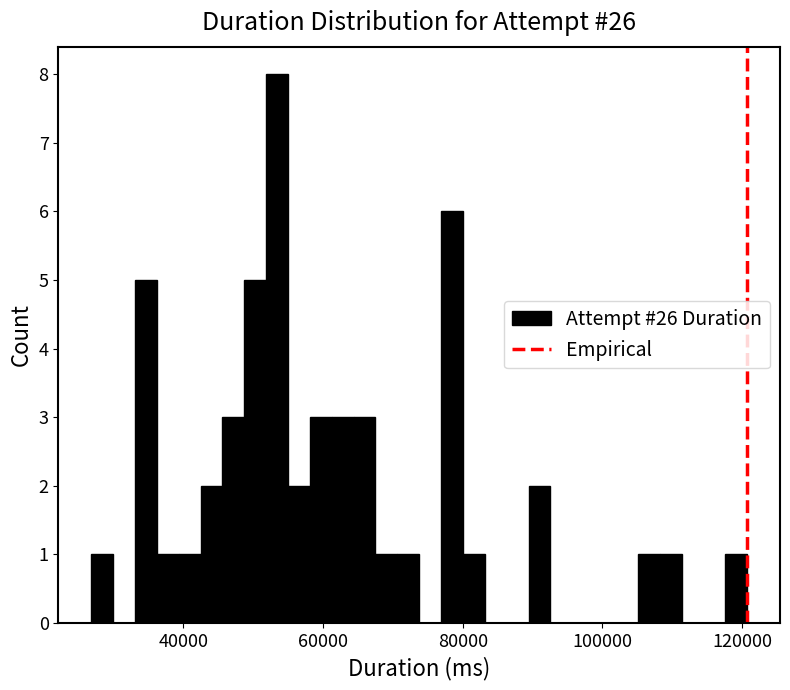

Read against the x-axis, roughly where is the centre of the tallest bar?

54000